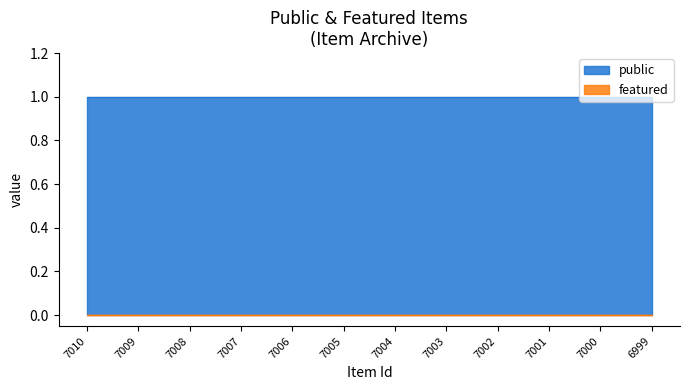

Does the chart display data point markers on the line(s)?

No